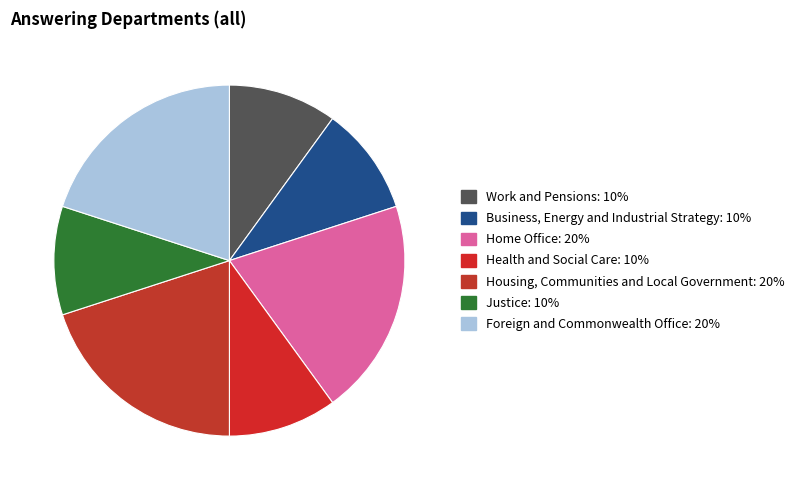

What is the smallest slice in the pie chart?

Work and Pensions